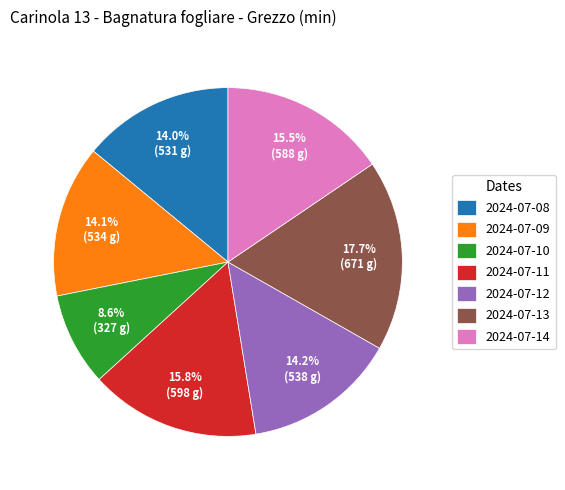

Combined, do 2024-07-09 and 2024-07-13 account for over 50%?

No